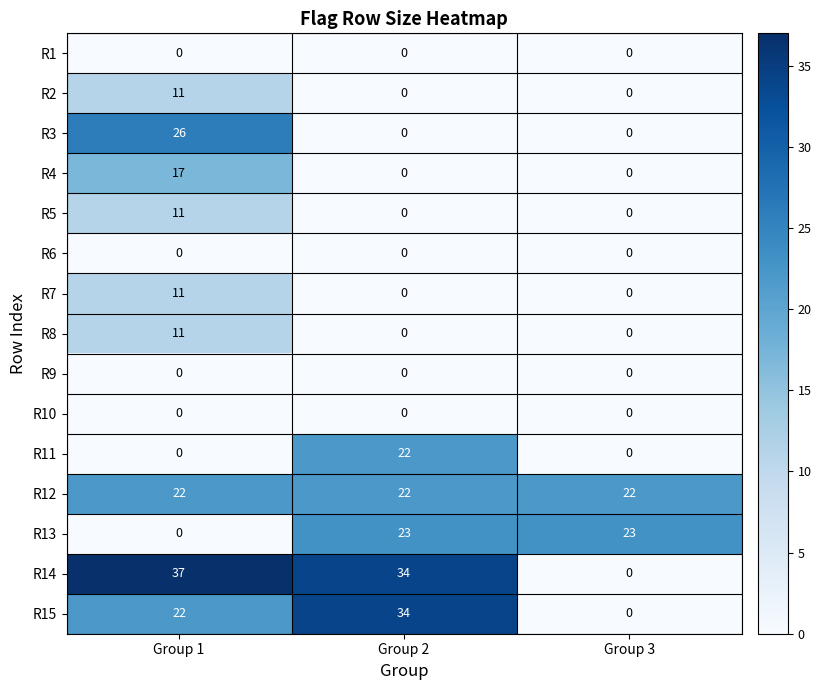

What is the difference between the highest and lowest values at Group 3?

23